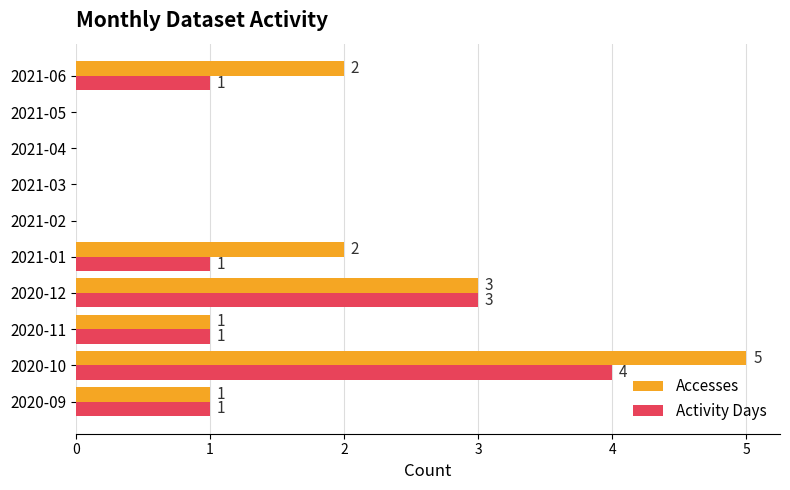

The Activity Days series shows 1 at 2021-01. True or false?

True